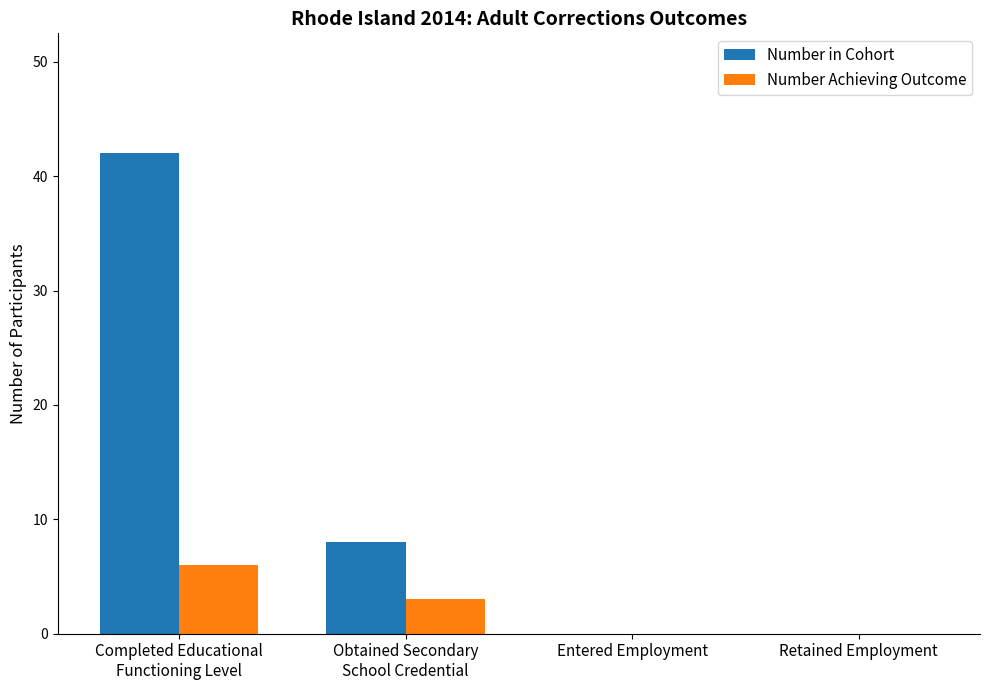

Reading left to right, transcribe all the data shown in this chart.

Number in Cohort: 42	8	0	0
Number Achieving Outcome: 6	3	0	0